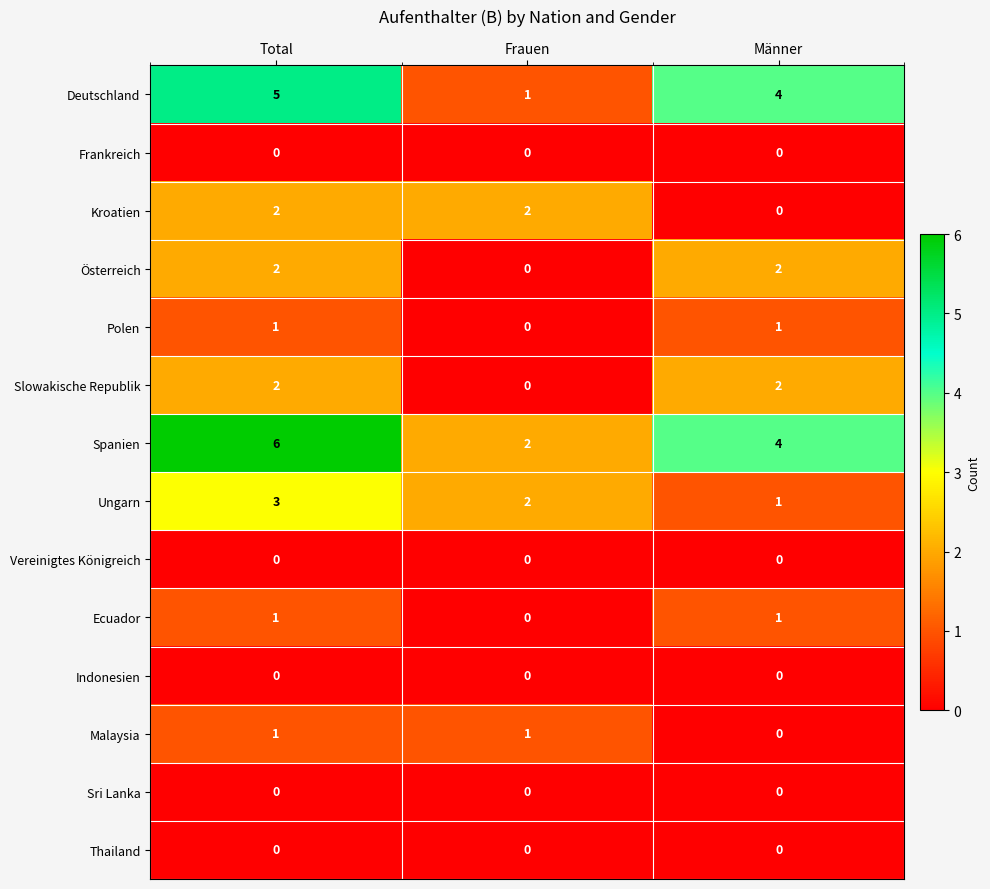

At which category is the sum across all series the highest?

Total